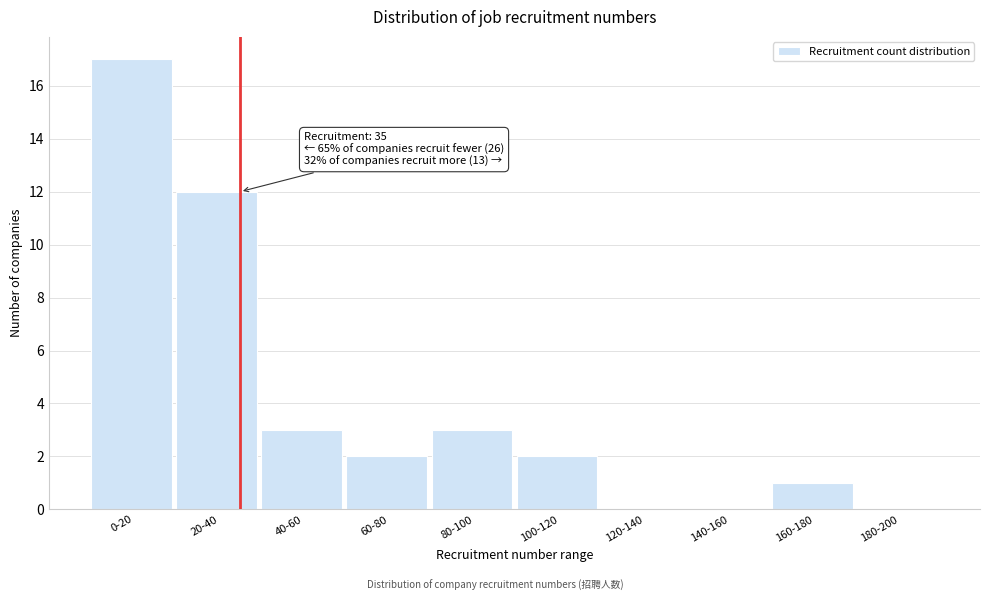

Reading left to right, list all the values displayed in this chart.

0-20=17	20-40=12	40-60=3	60-80=2	80-100=3	100-120=2	120-140=0	140-160=0	160-180=1	180-200=0